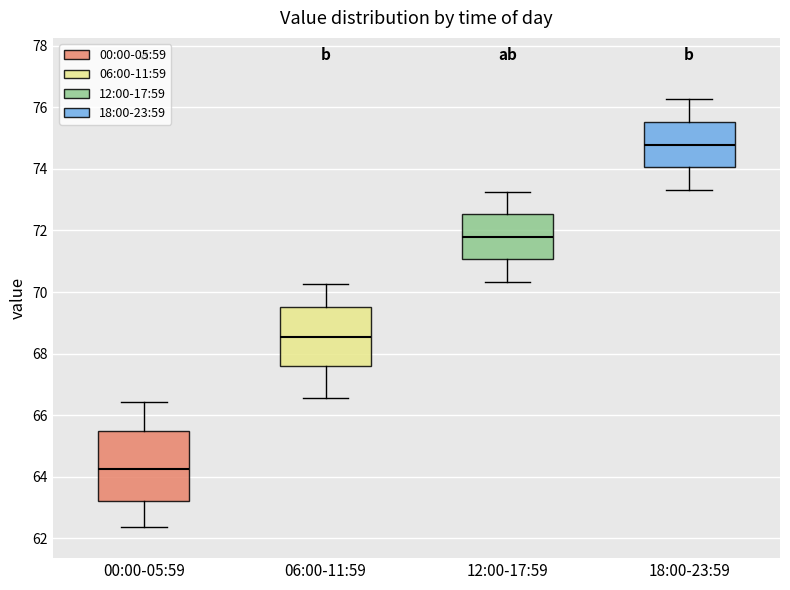

Which box's median line is the highest?

18:00-23:59